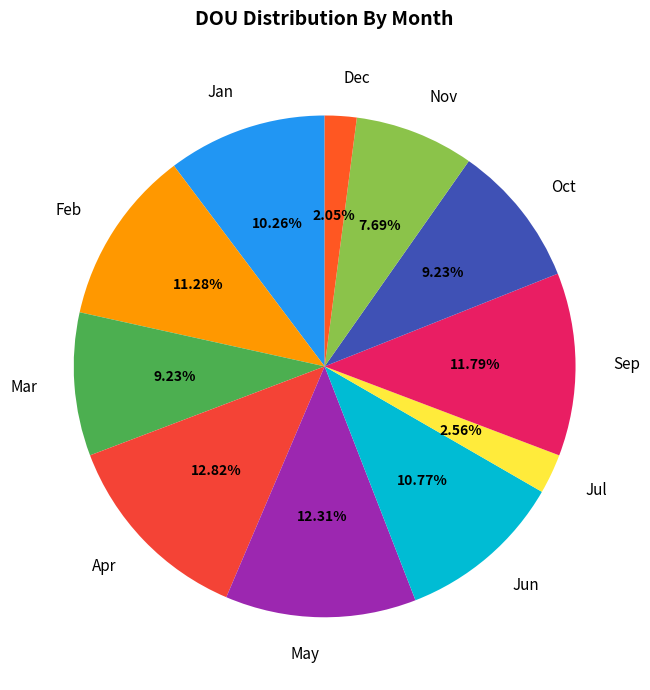

Count the number of slices in the pie.

11